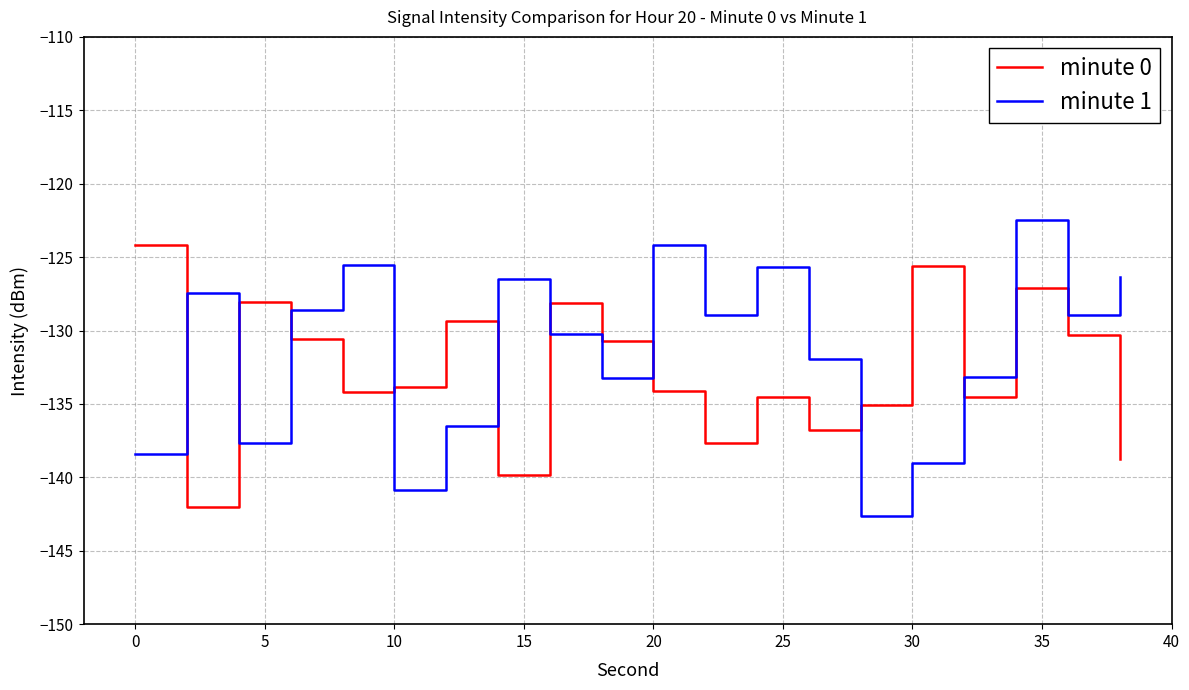

What is the difference between the maximum and second lowest values in the minute 1 series?

18.4